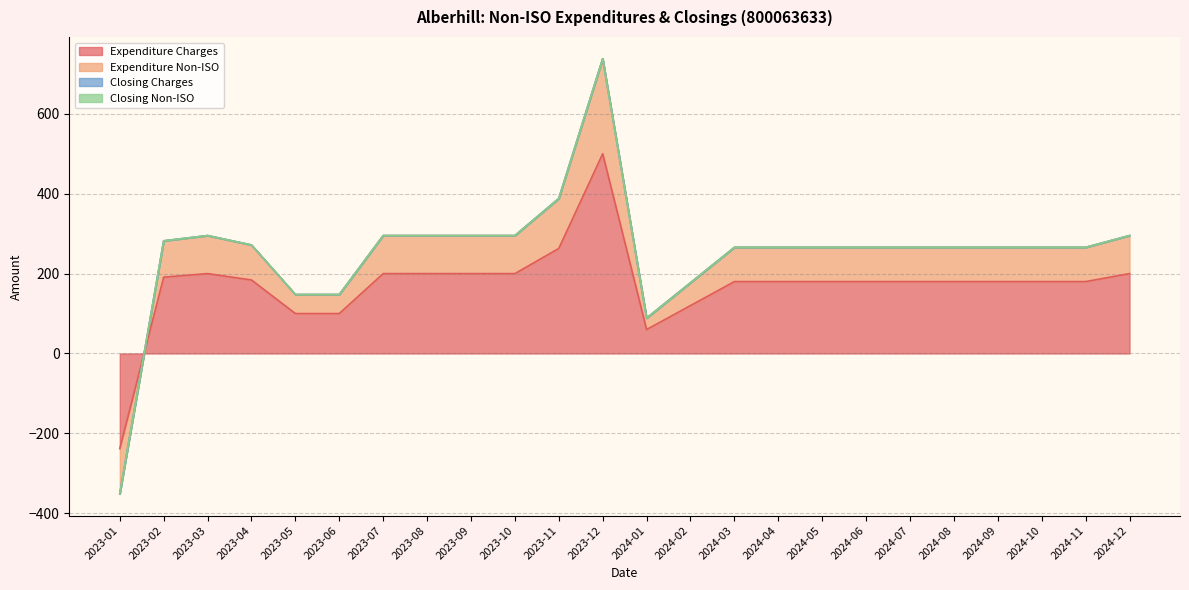

True or false: Expenditure Charges has a value of 200.0 at 2023-07.

True